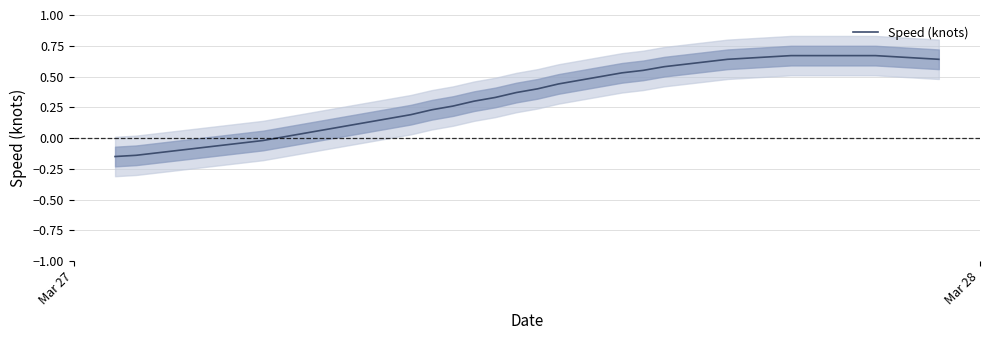

What is the value of the 21st point from the left?

0.4